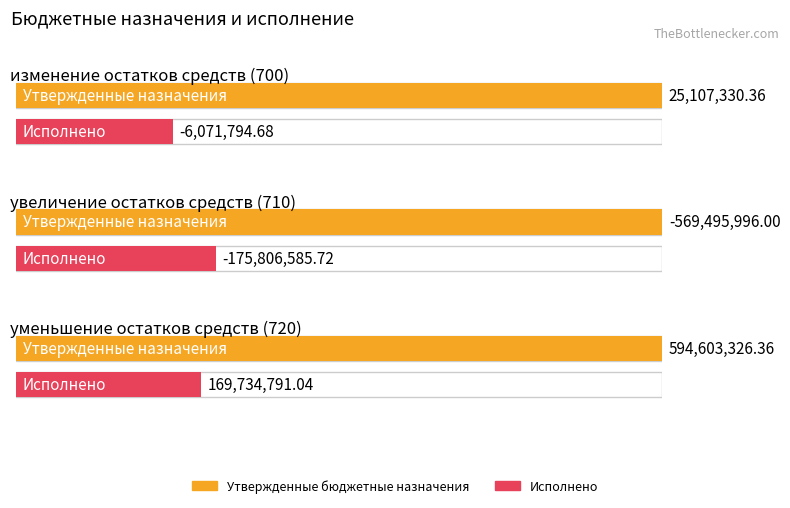

Which category has the lowest value in the Утвержденные бюджетные назначения series?

увеличение остатков средств (710)